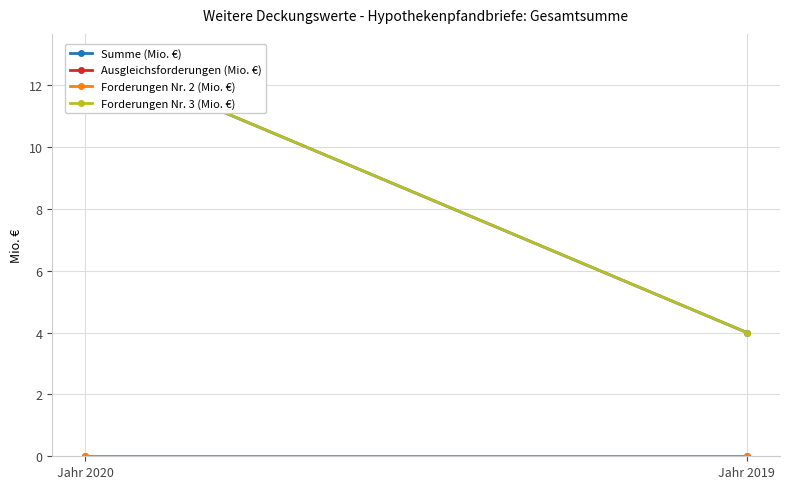

What is the value of the Summe (Mio. €) point at the 2nd from the left?

4